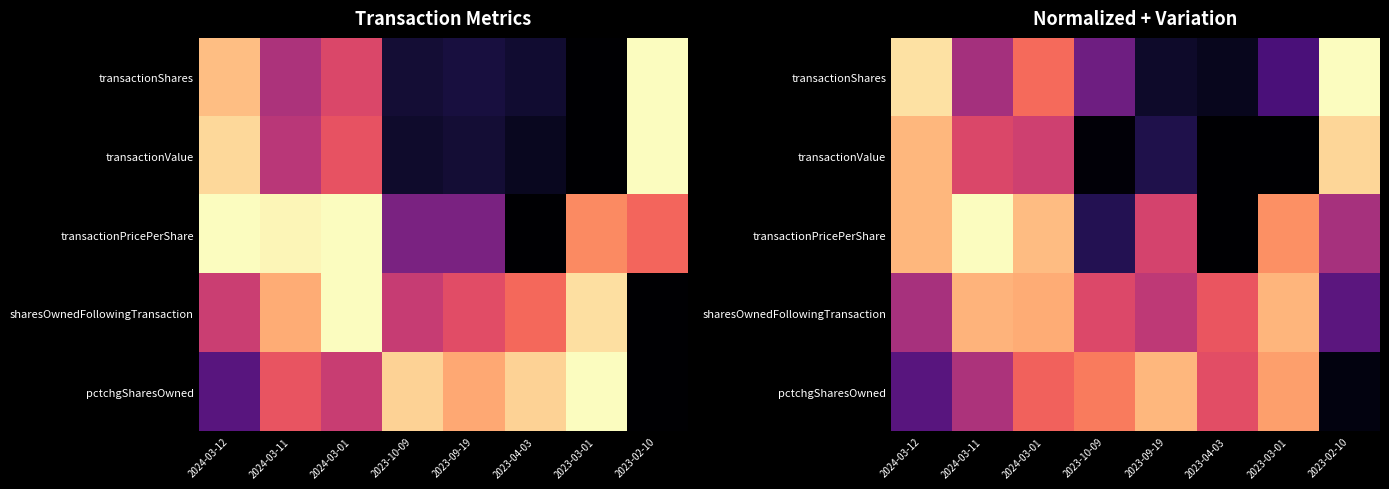

How many categories are shown in the chart?

8